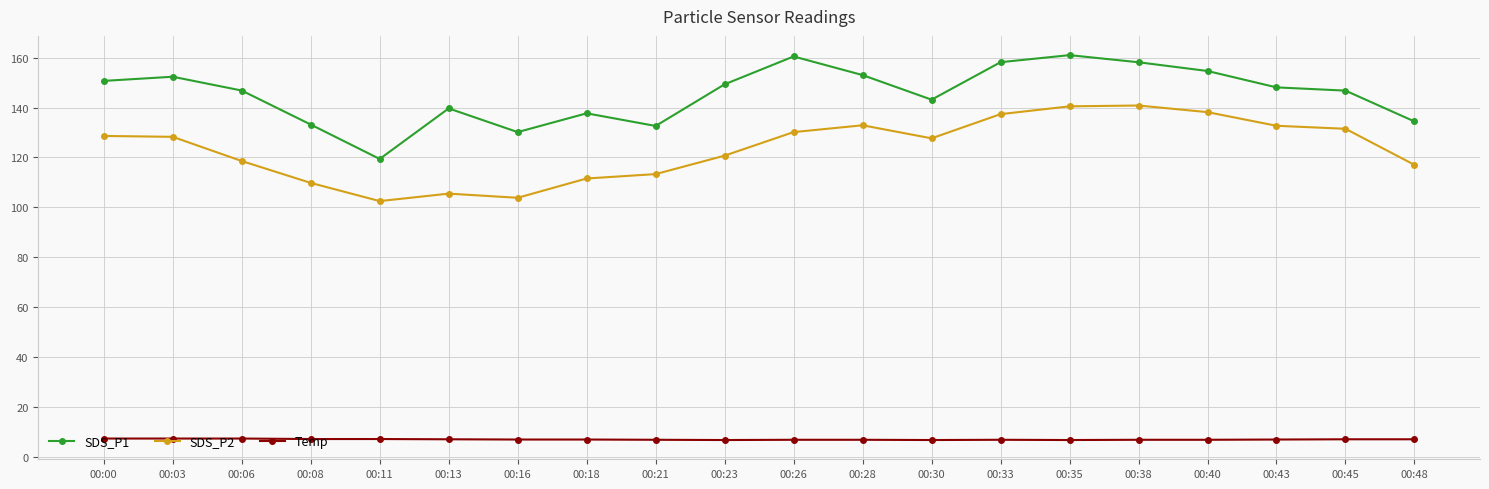

Is this an area chart (filled region under the line)?

No